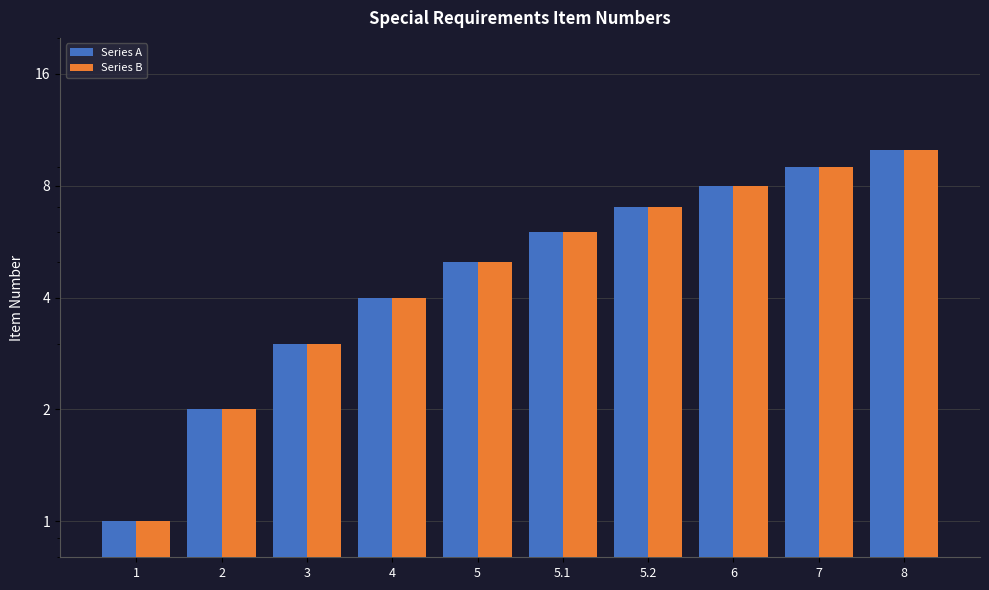

Reading left to right, list all the values displayed in this chart.

Series A: 1=1	2=2	3=3	4=4	5=5	5.1=6	5.2=7	6=8	7=9	8=10
Series B: 1=1	2=2	3=3	4=4	5=5	5.1=6	5.2=7	6=8	7=9	8=10